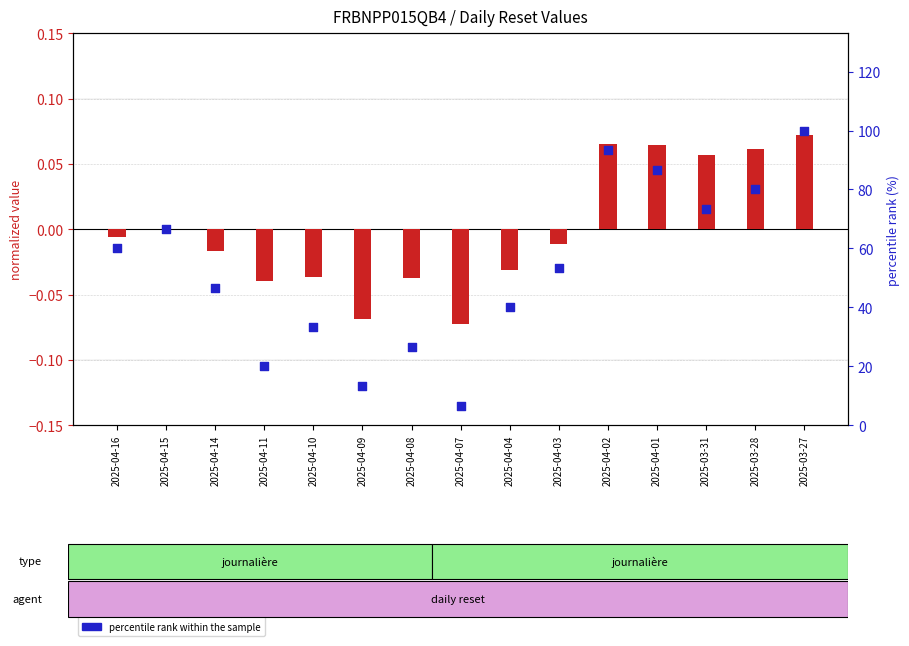

Which series has the largest total across all categories?

percentile rank within the sample